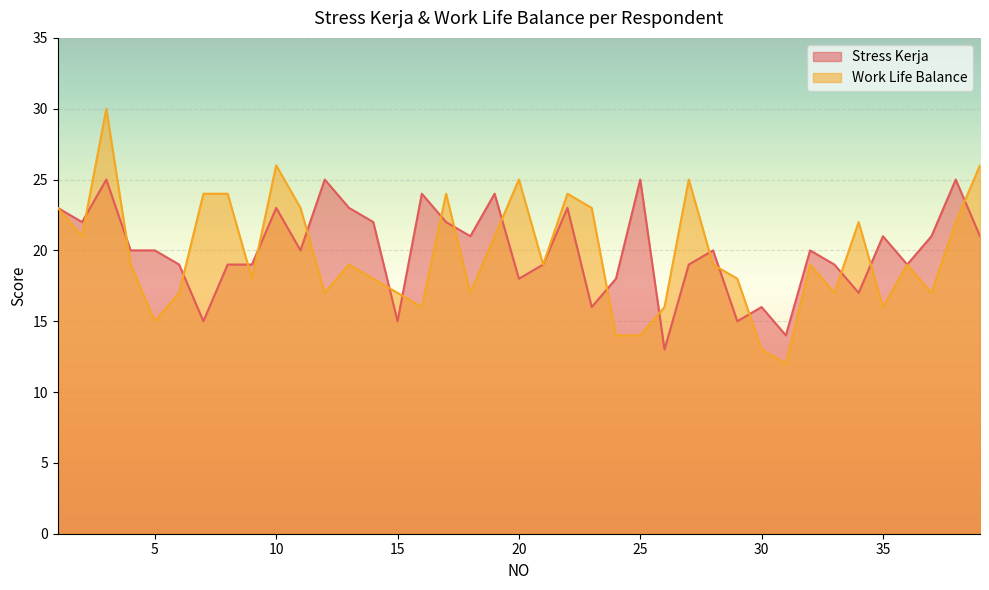

Where does the Stress Kerja series first go above 20?

1